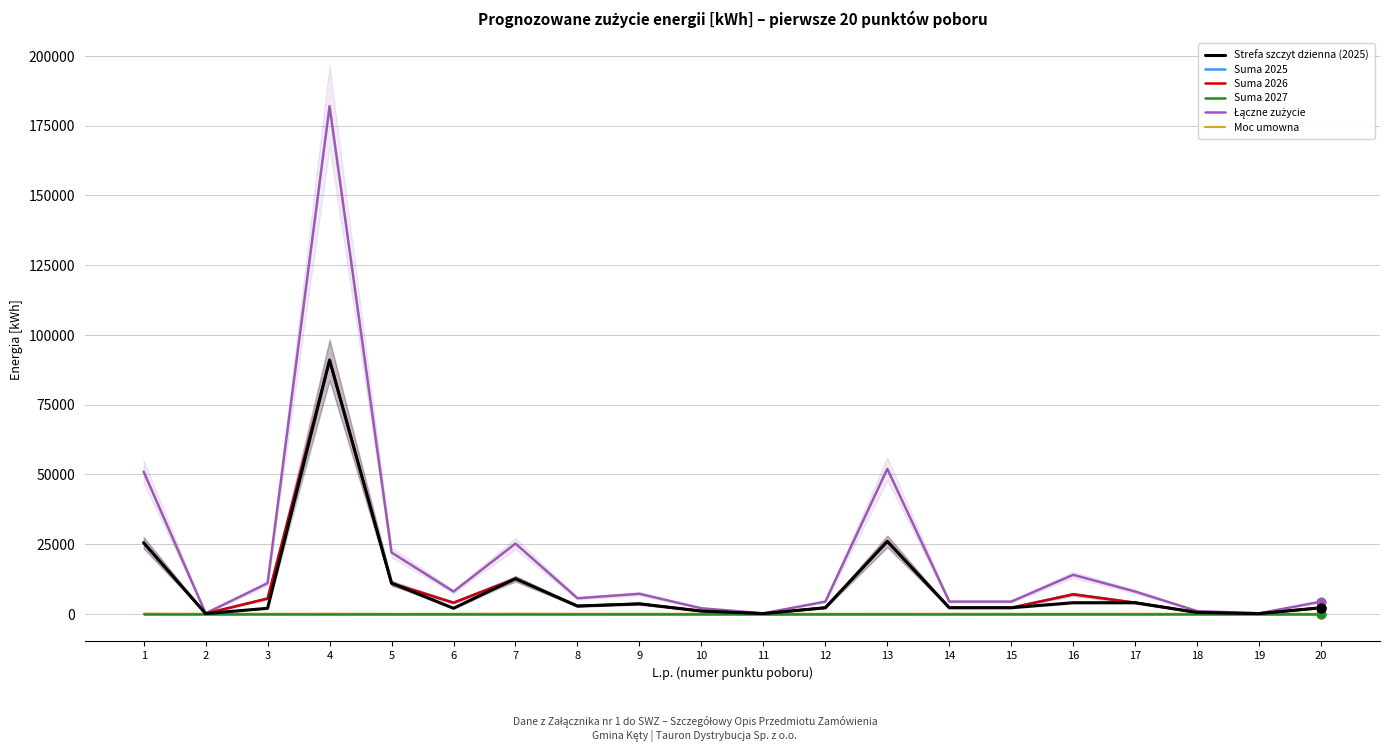

Which series has the largest Y range (max minus min)?

Łączne zużycie